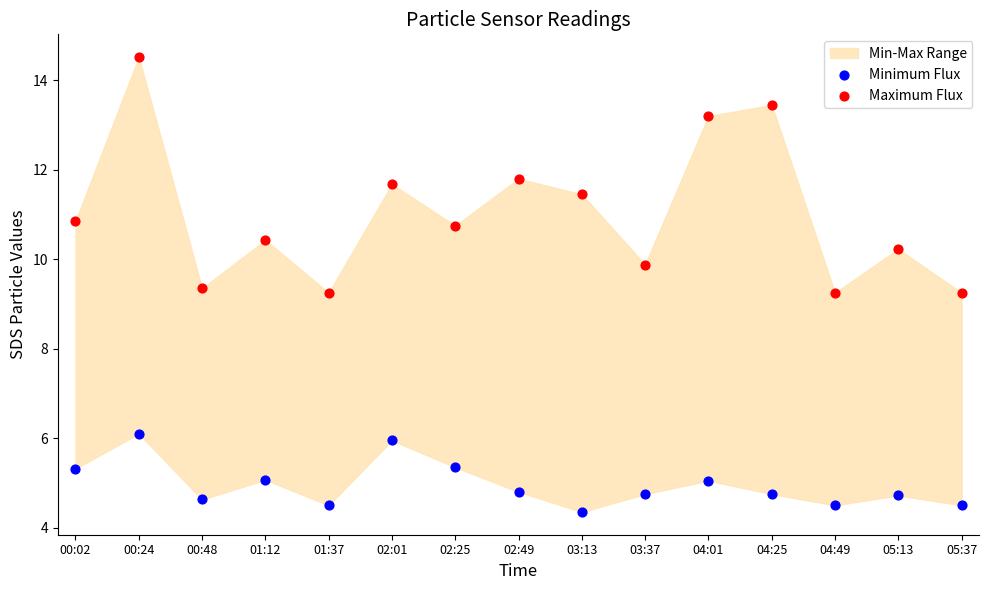

Which series reaches the minimum Y coordinate?

Minimum Flux